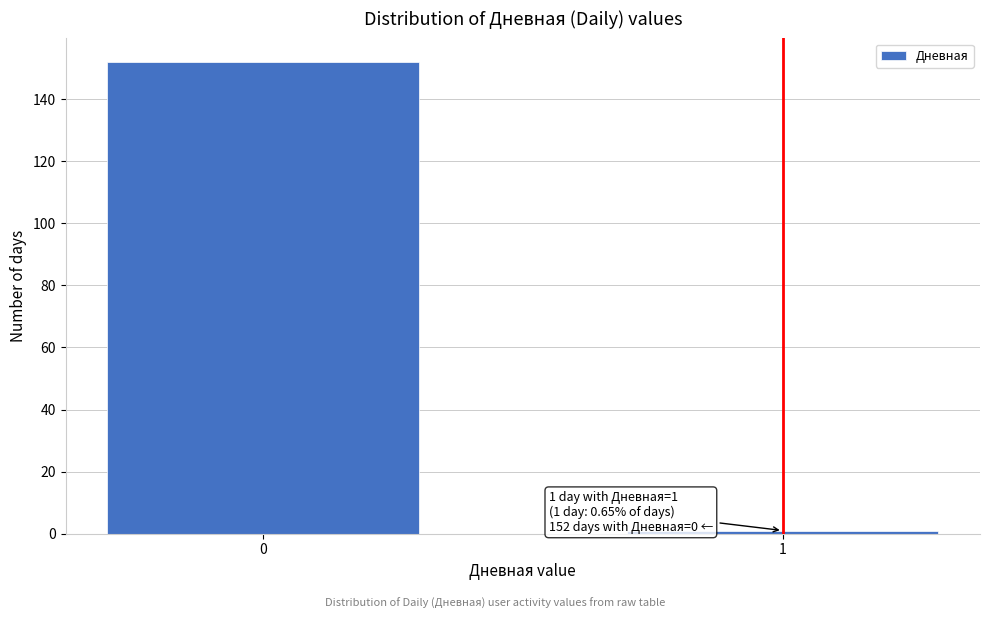

Reading left to right, transcribe all the data shown in this chart.

0=152	1=1